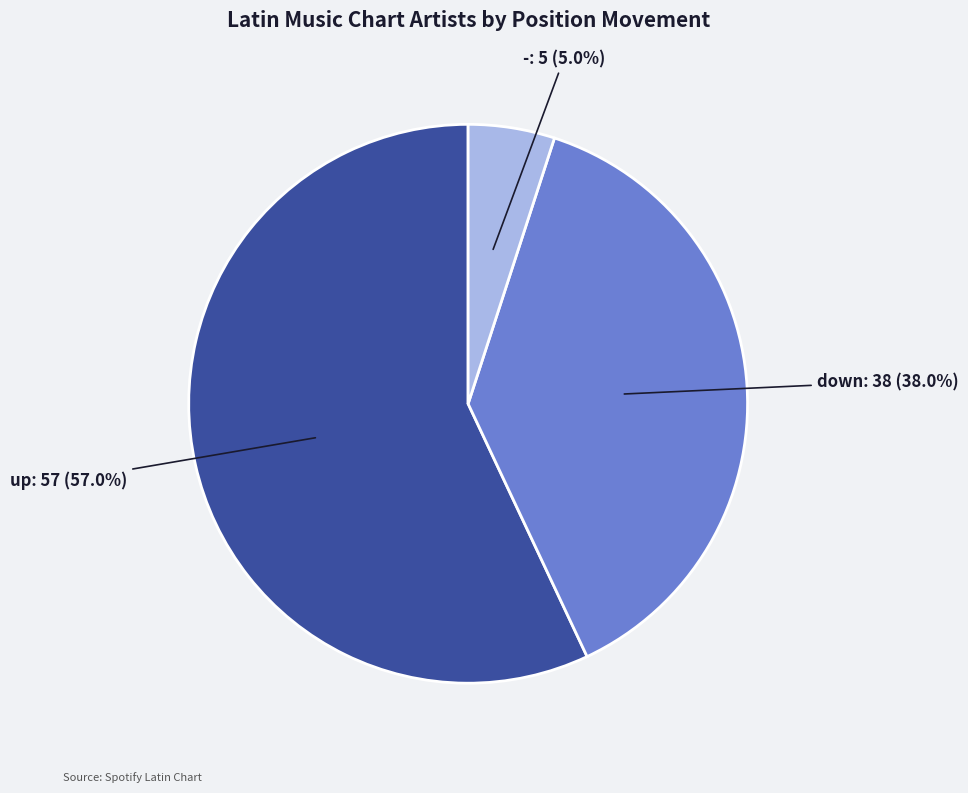

To the nearest percent, what is the difference between the largest and smallest slice percentages?

52%